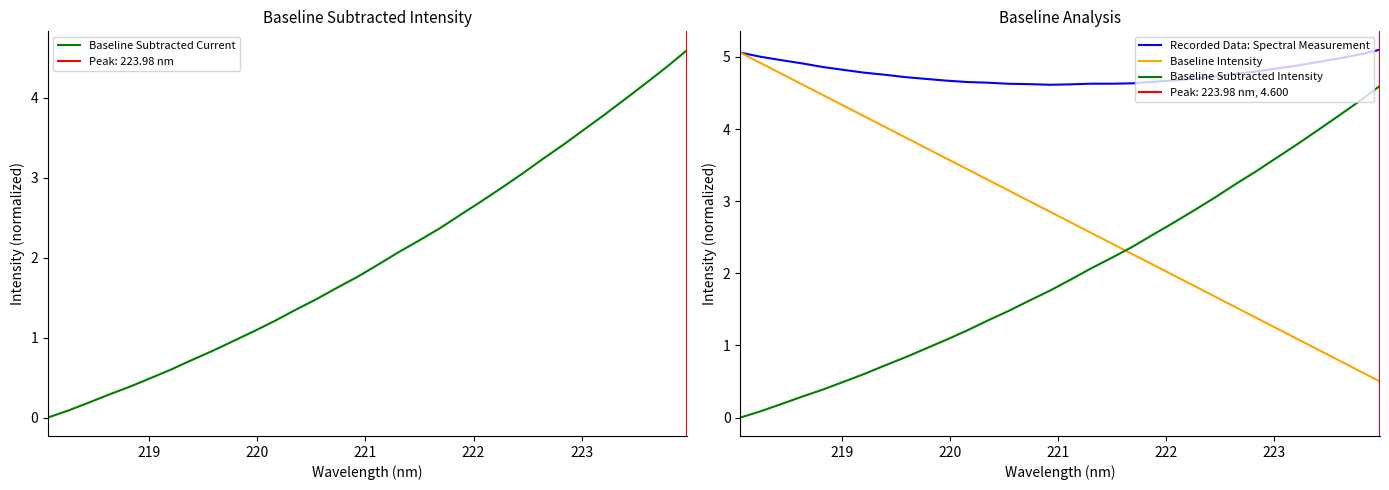

Reading left to right, transcribe all the data shown in this chart.

Baseline Subtracted Current: 0.0	0.1	0.2	0.3	0.4	0.5	0.6	0.7	0.8	1.0	1.1	1.2	1.3	1.5	1.6	1.8	1.9	2.1	2.2	2.4	2.5	2.7	2.9	3.1	3.2	3.4	3.6	3.8	4.0	4.2	4.4	4.6
Recorded Data: Spectral Measurement: 5.1	5.0	5.0	4.9	4.9	4.8	4.8	4.8	4.7	4.7	4.7	4.7	4.6	4.6	4.6	4.6	4.6	4.6	4.6	4.6	4.7	4.7	4.7	4.7	4.8	4.8	4.8	4.9	4.9	5.0	5.0	5.1
Baseline Intensity: 5.1	4.9	4.8	4.6	4.5	4.3	4.2	4.0	3.9	3.7	3.6	3.4	3.3	3.1	3.0	2.9	2.7	2.6	2.4	2.3	2.1	2.0	1.8	1.7	1.5	1.4	1.2	1.1	0.9	0.8	0.6	0.5
Baseline Subtracted Intensity: 0.0	0.1	0.2	0.3	0.4	0.5	0.6	0.7	0.8	1.0	1.1	1.2	1.3	1.5	1.6	1.8	1.9	2.1	2.2	2.4	2.5	2.7	2.9	3.1	3.2	3.4	3.6	3.8	4.0	4.2	4.4	4.6